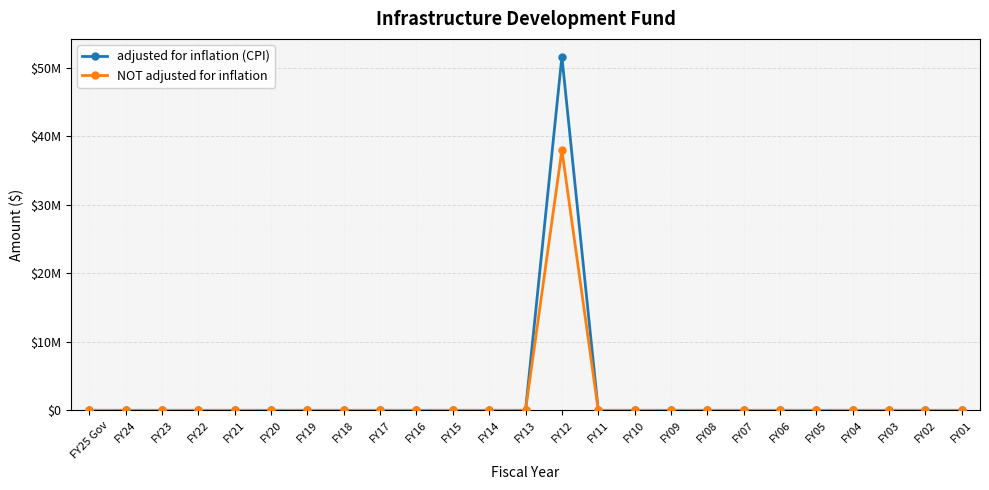

Does the chart have visible grid lines?

Yes